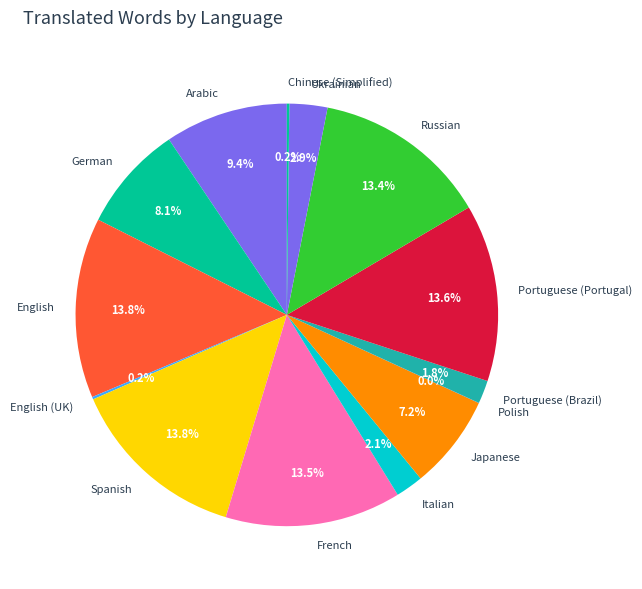

To the nearest percent, what is the difference between the largest and smallest slice percentages?

14%